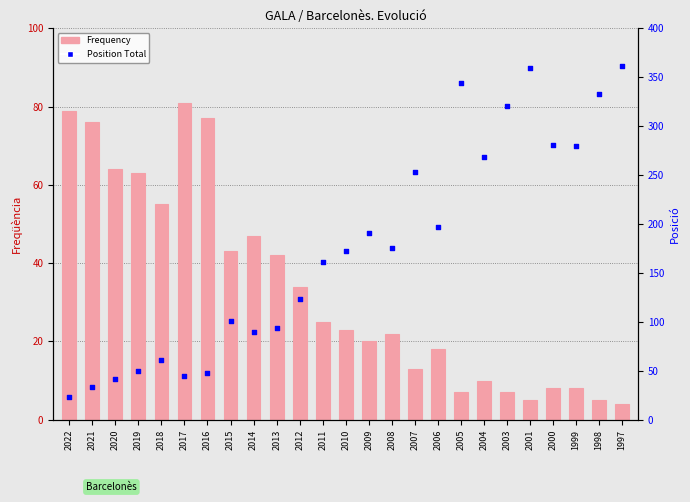

Which series reaches the maximum Y coordinate?

Position Total